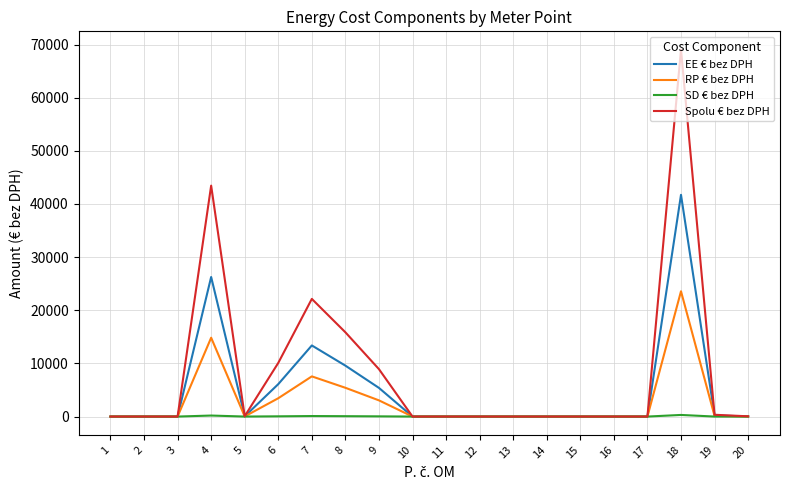

The value of EE € bez DPH at 11 is 25426.2. True or false?

False